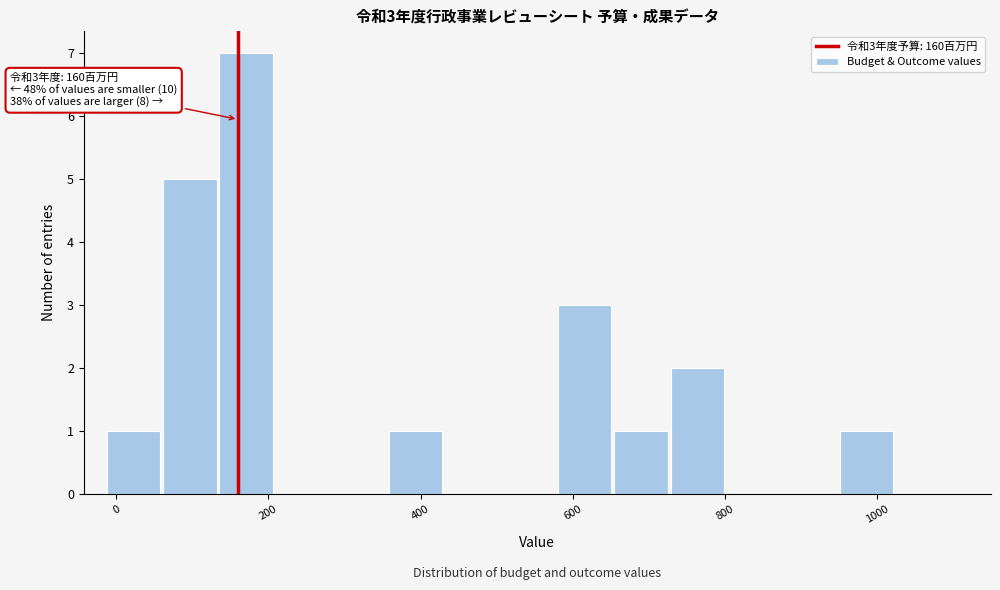

Read against the x-axis, roughly where is the centre of the tallest bar?

180